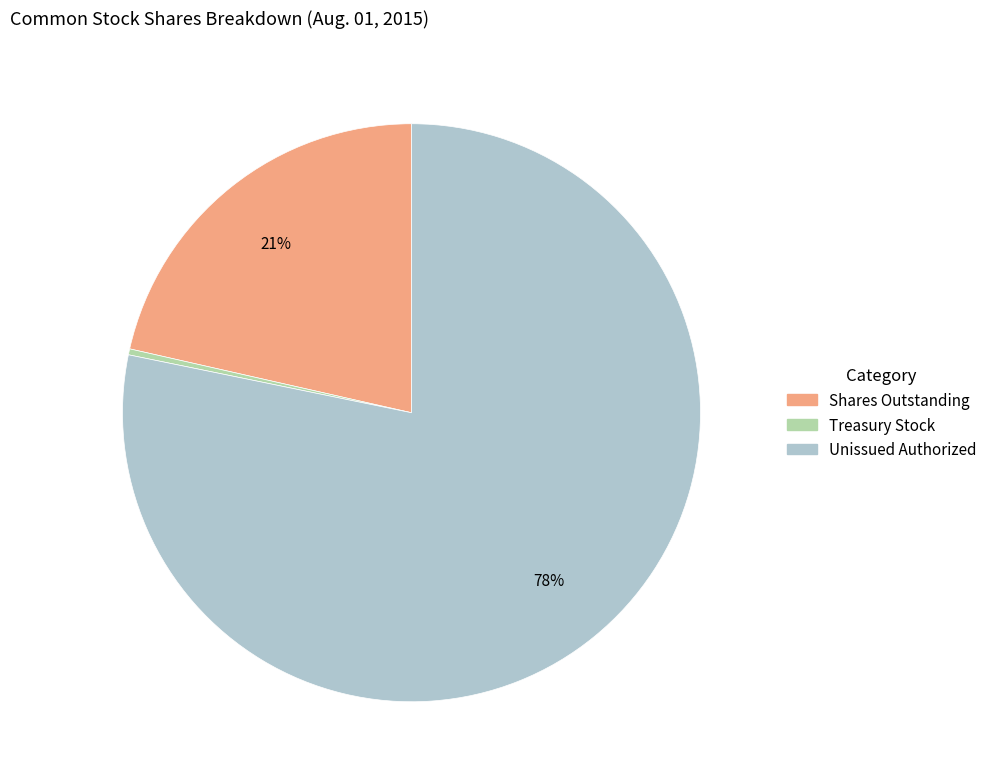

Count the number of slices in the pie.

3